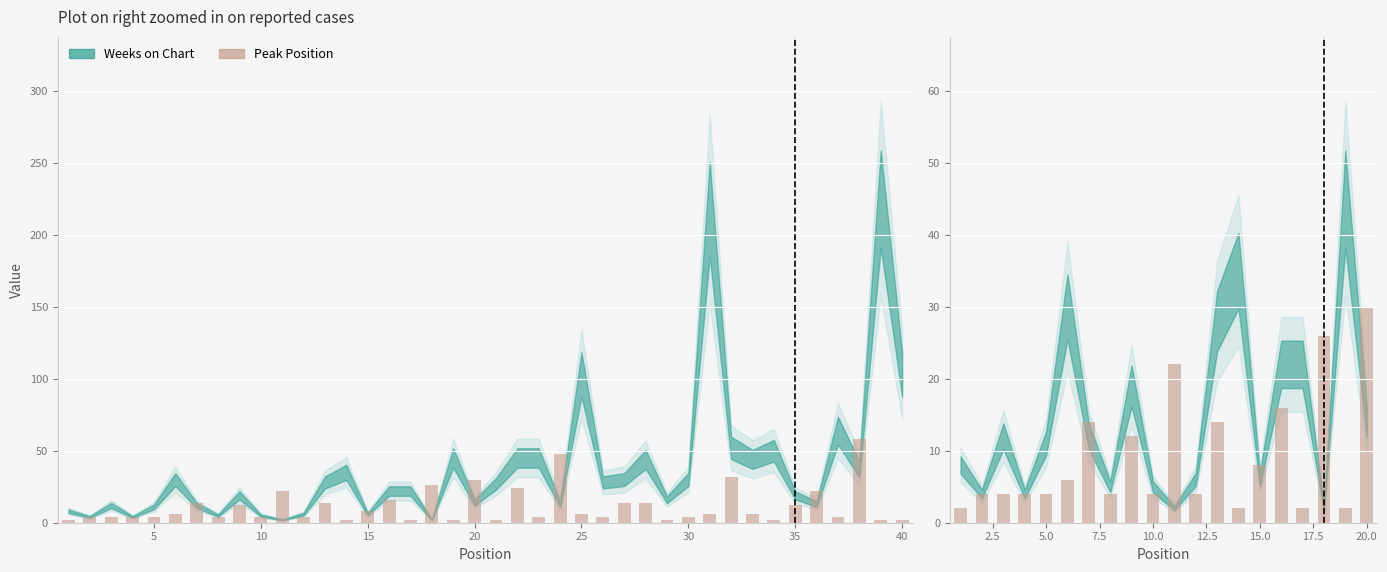

What is the average value?

9